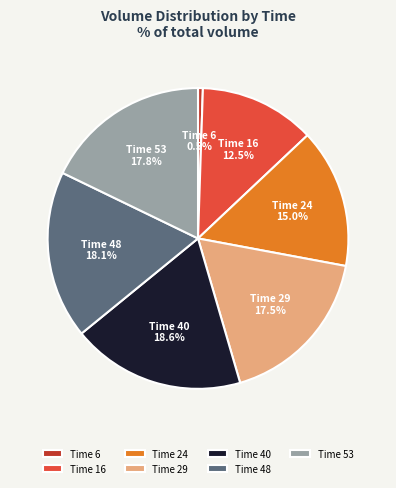

Does any single category account for the majority?

No